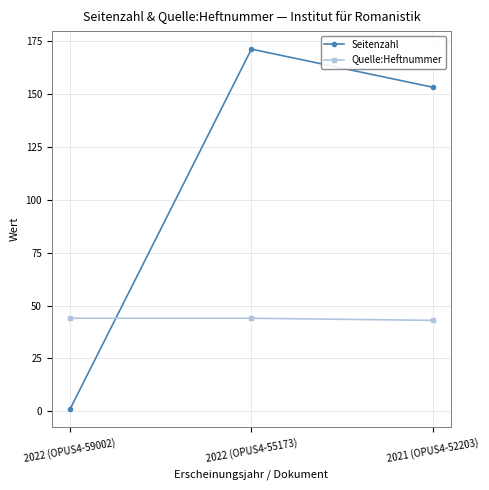

What are all the series names shown in the legend?

Seitenzahl, Quelle:Heftnummer